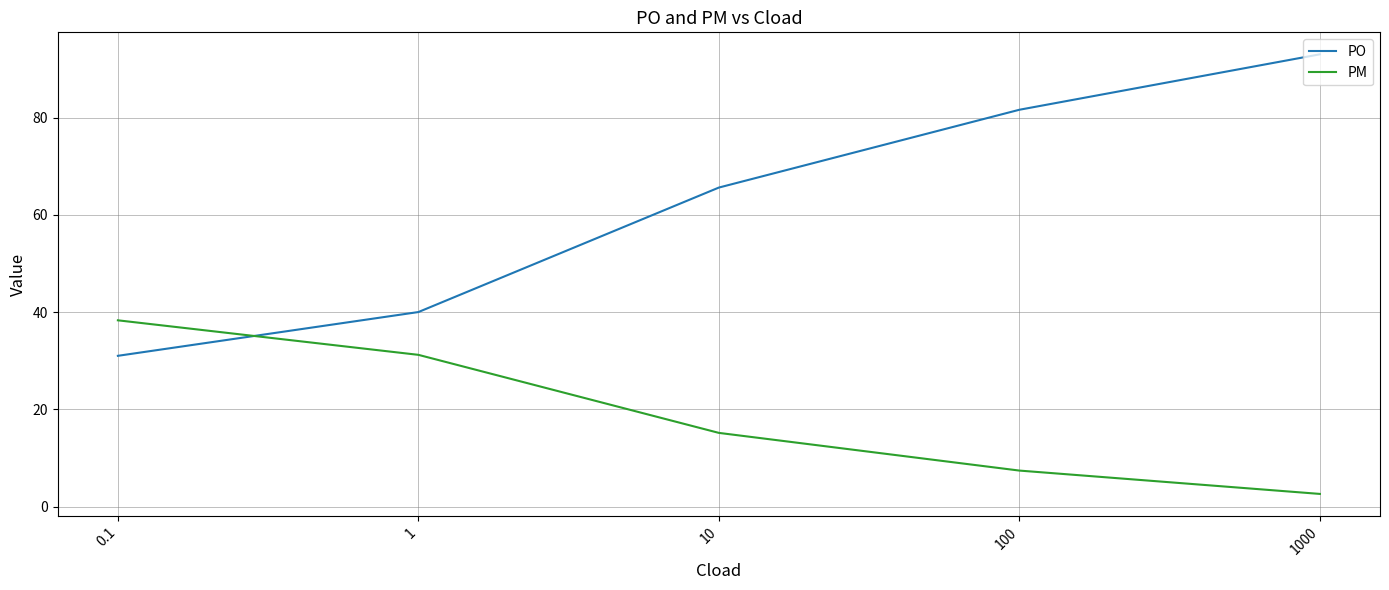

True or false: PM has a value of 38.3 at 0.1.

True